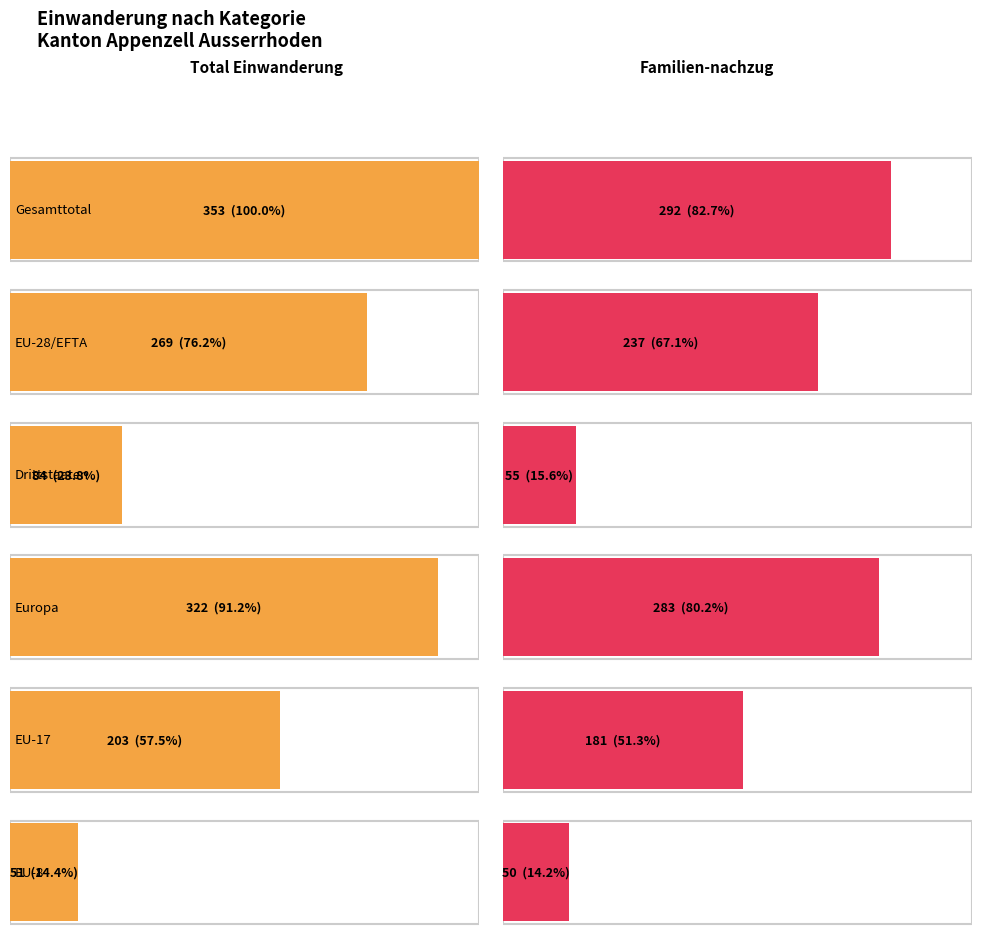

What position from the right is EU-17?

10